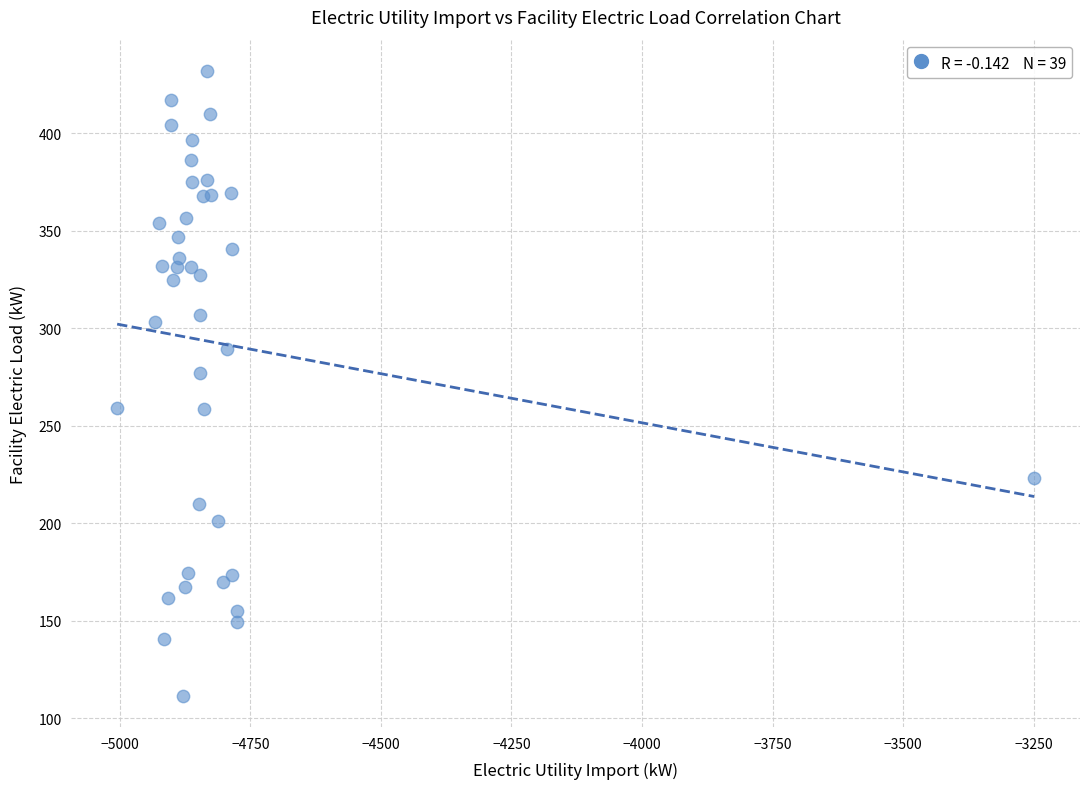

What Y value in the scatter plot is closest to 271?

276.8